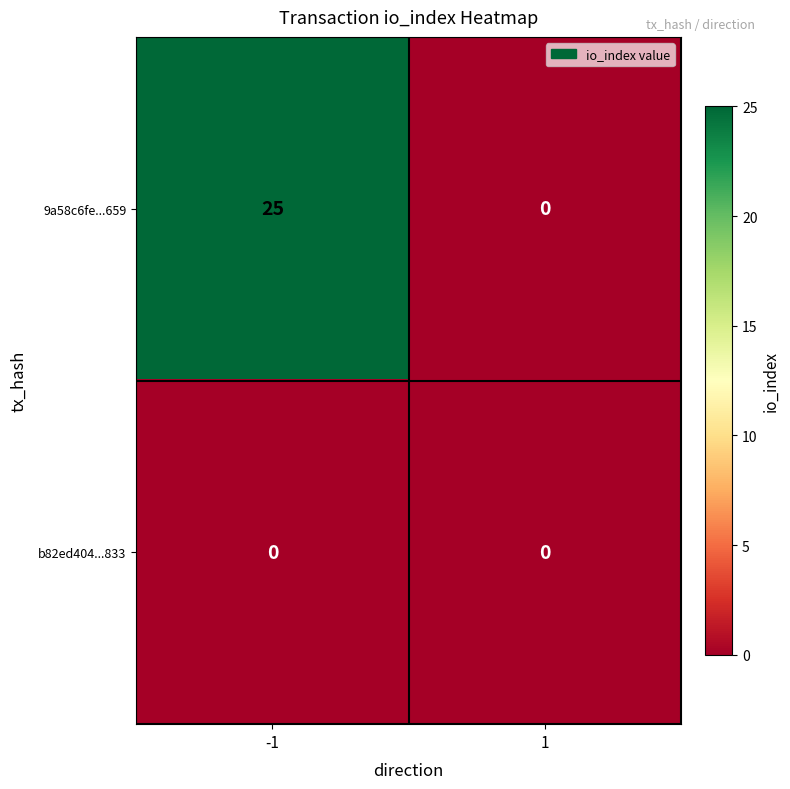

Which series has the widest spread of values?

9a58c6fe...659